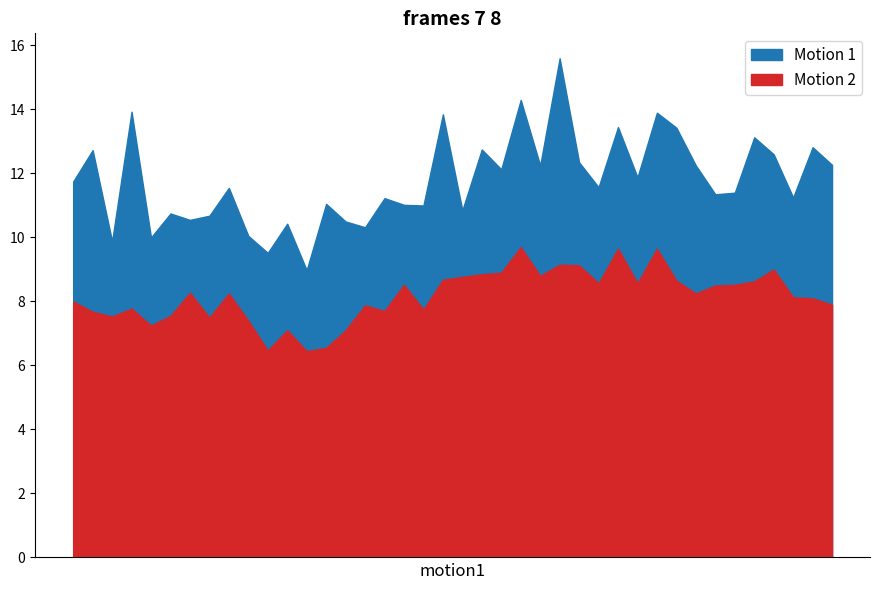

How many interior local valleys does the P1 series have?

14